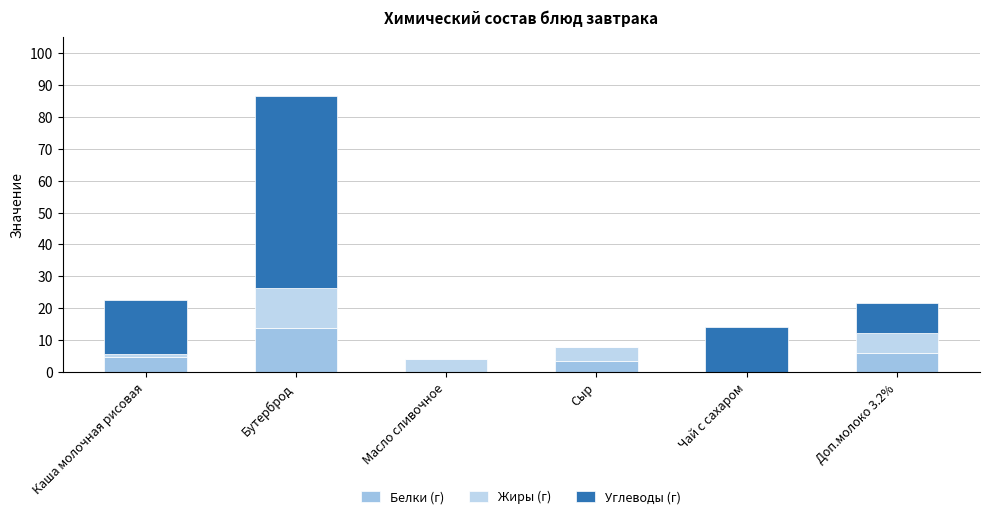

How many series are shown in this chart?

3